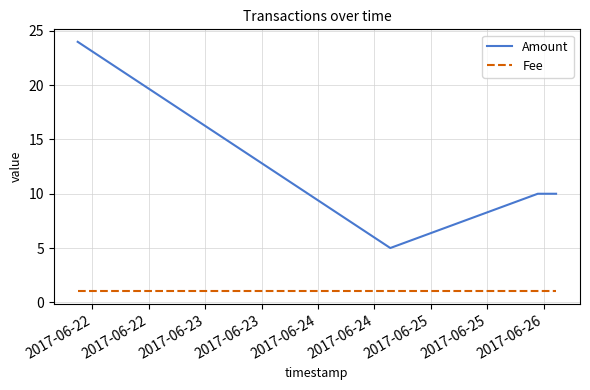

Which series has the largest total across all categories?

Amount